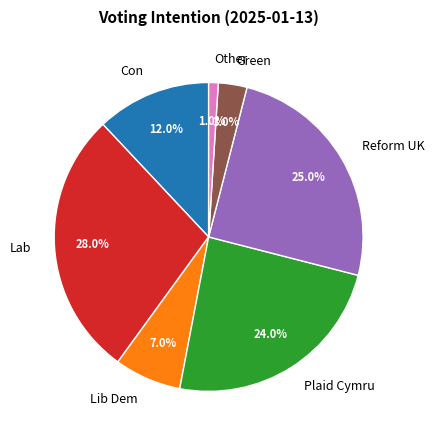

To the nearest percent, what portion does Lab represent?

28%